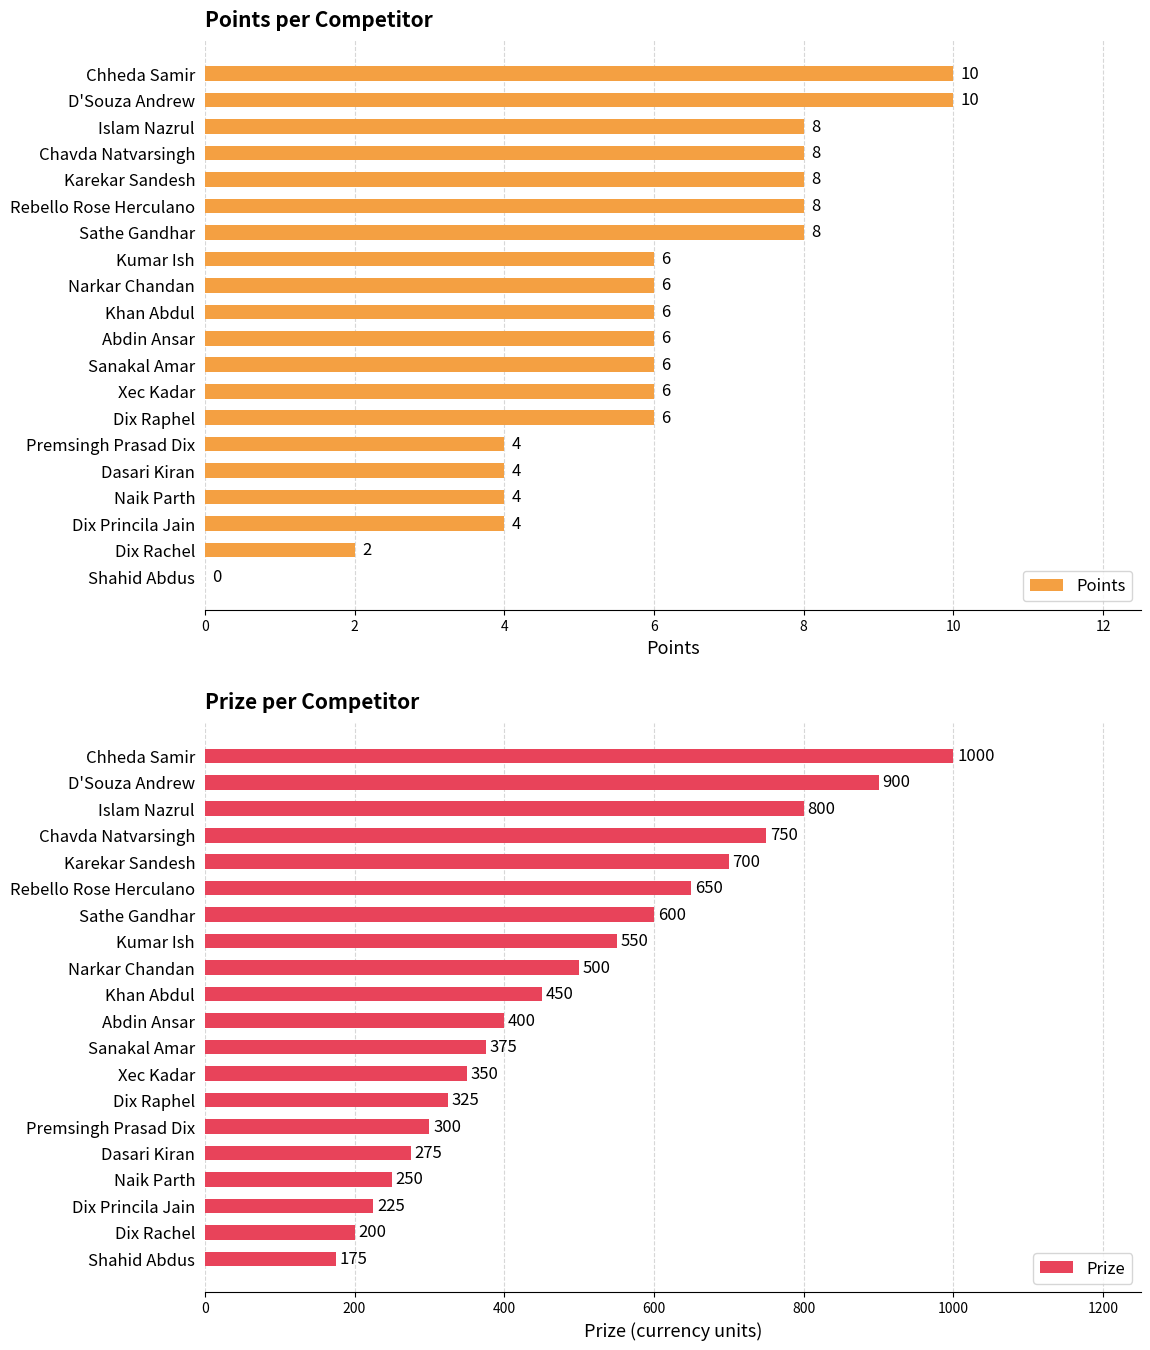

How many data points does each series have?

20